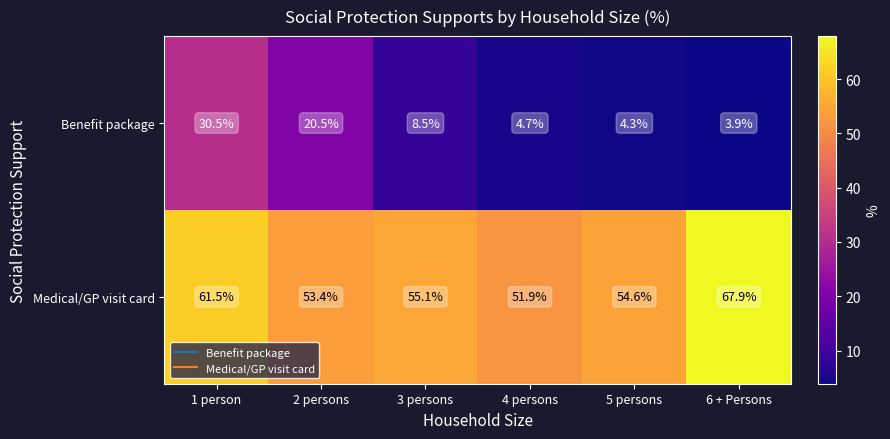

Reading left to right, list all the values displayed in this chart.

Benefit package: 1 person=30.5	2 persons=20.5	3 persons=8.5	4 persons=4.7	5 persons=4.3	6 + Persons=3.9
Medical/GP visit card: 1 person=61.5	2 persons=53.4	3 persons=55.1	4 persons=51.9	5 persons=54.6	6 + Persons=67.9